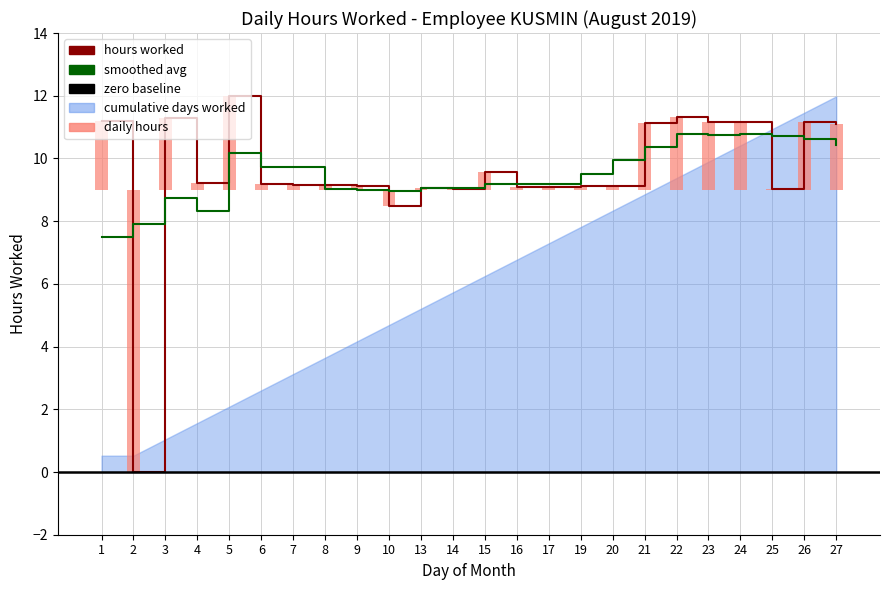

Which label corresponds to the largest value in the chart?

5